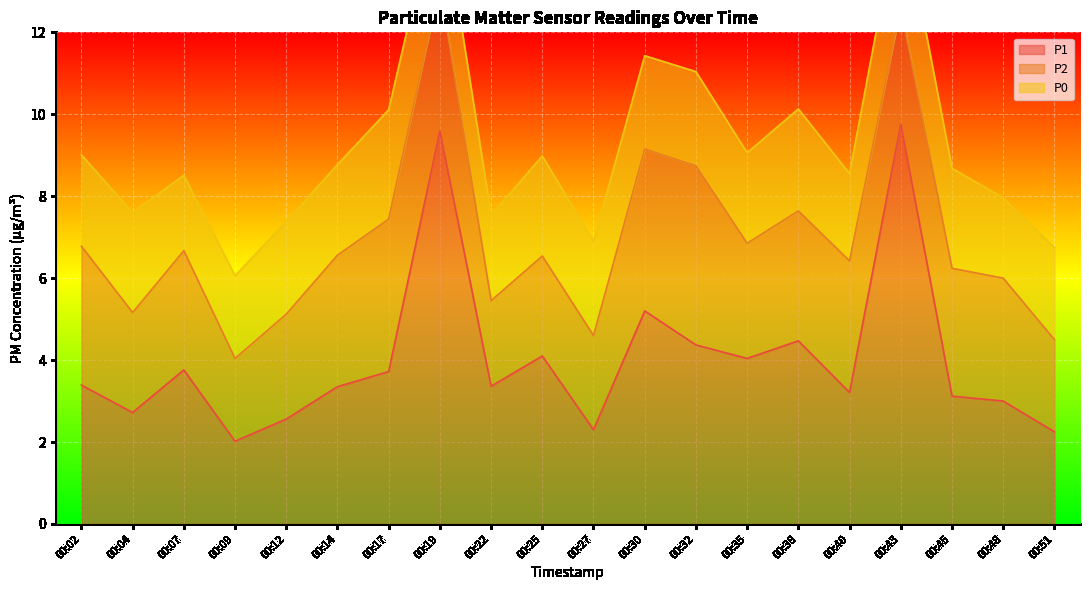

Which series changed the most between 00:07 and 00:43?

P1